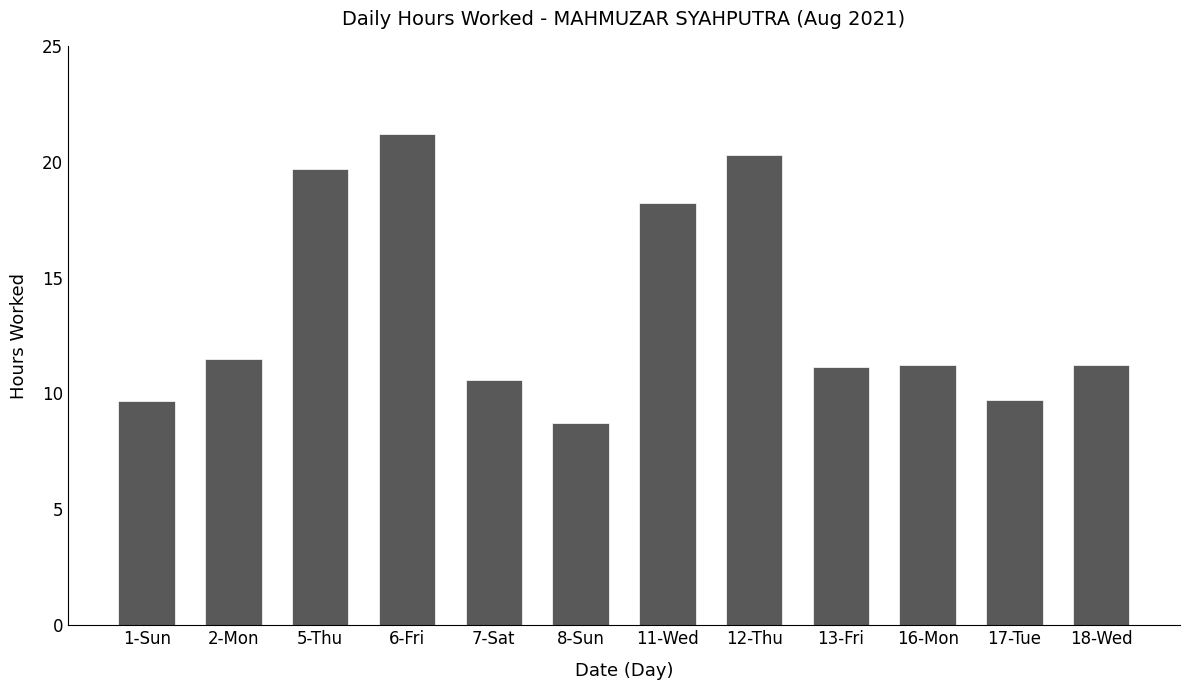

Is it true that the value at 6-Fri is 21.2?

True